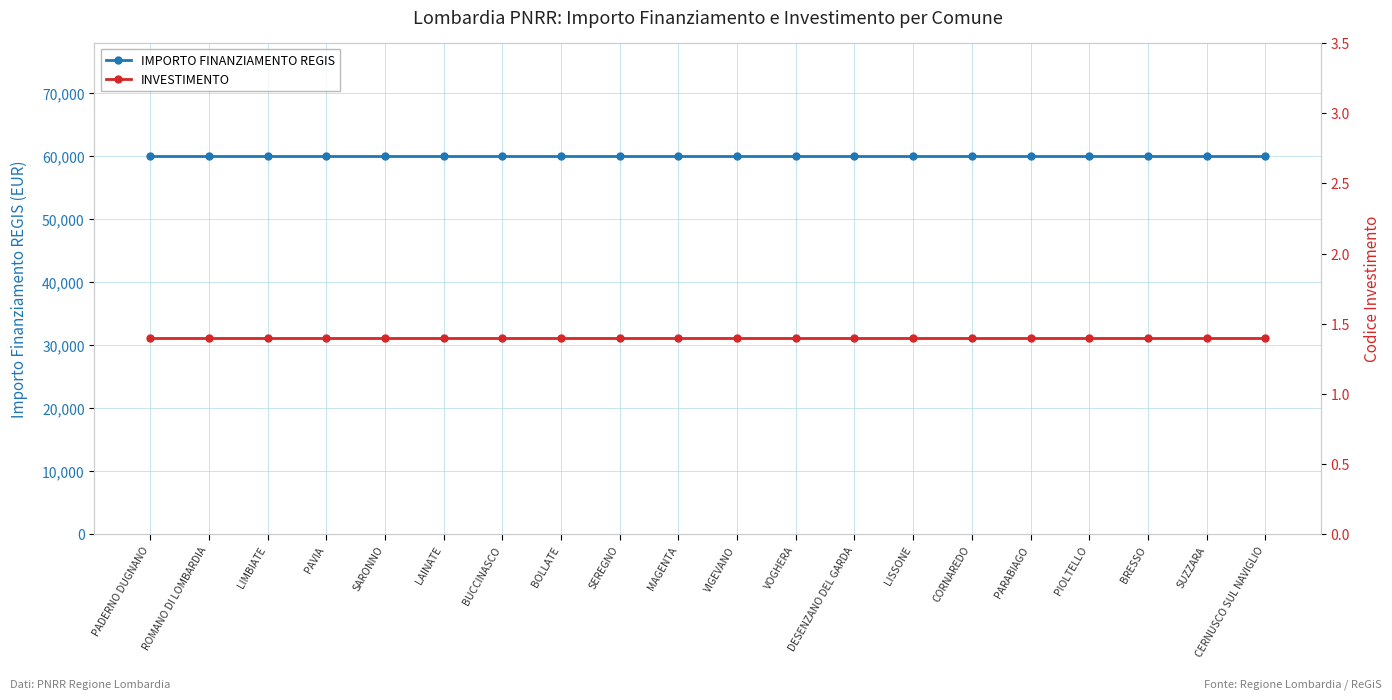

Which has a higher value, CORNAREDO or CERNUSCO SUL NAVIGLIO?

CORNAREDO